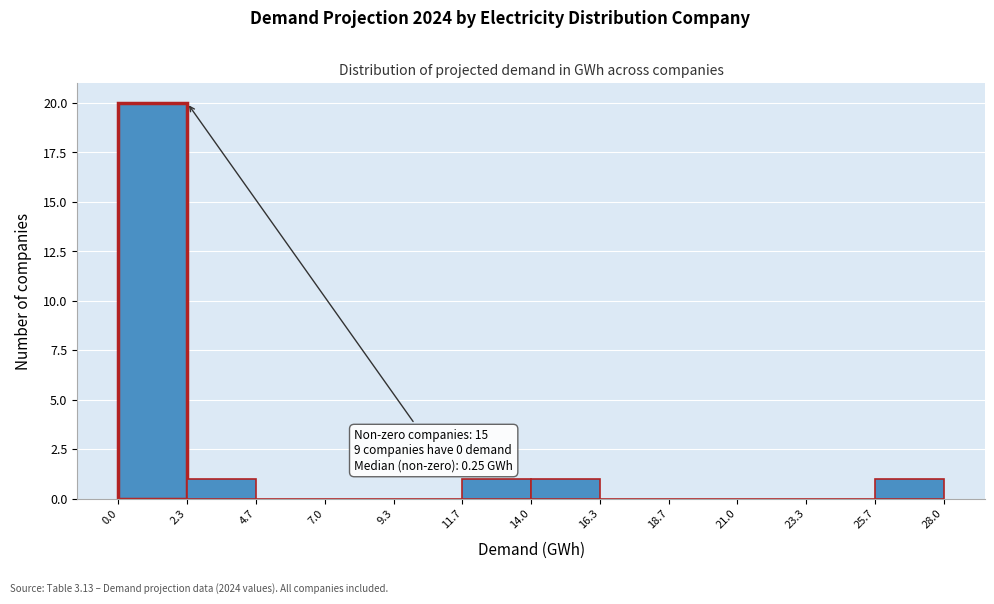

Over which range of the x-axis is the bar tallest?

0.0 to 2.3